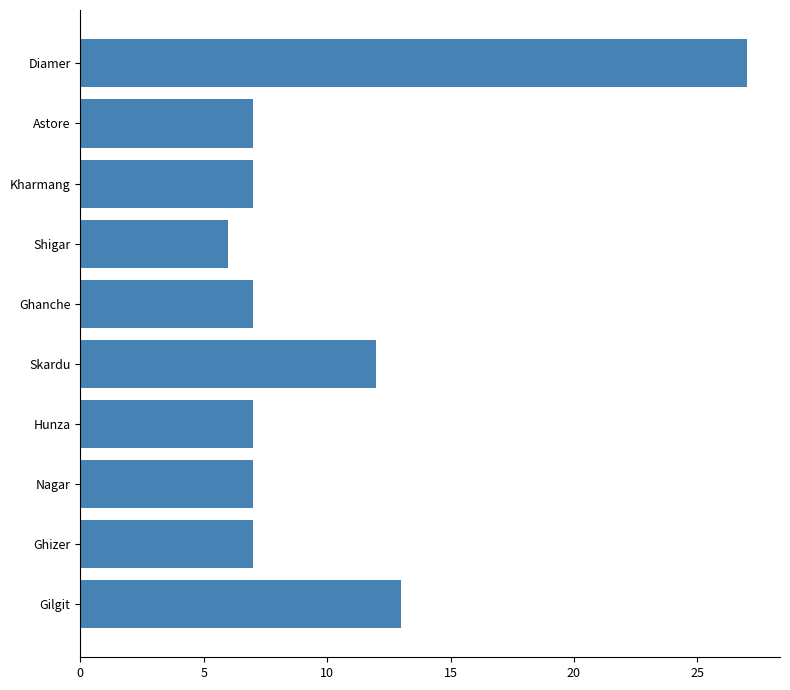

What is the minimum value shown in the chart?

6